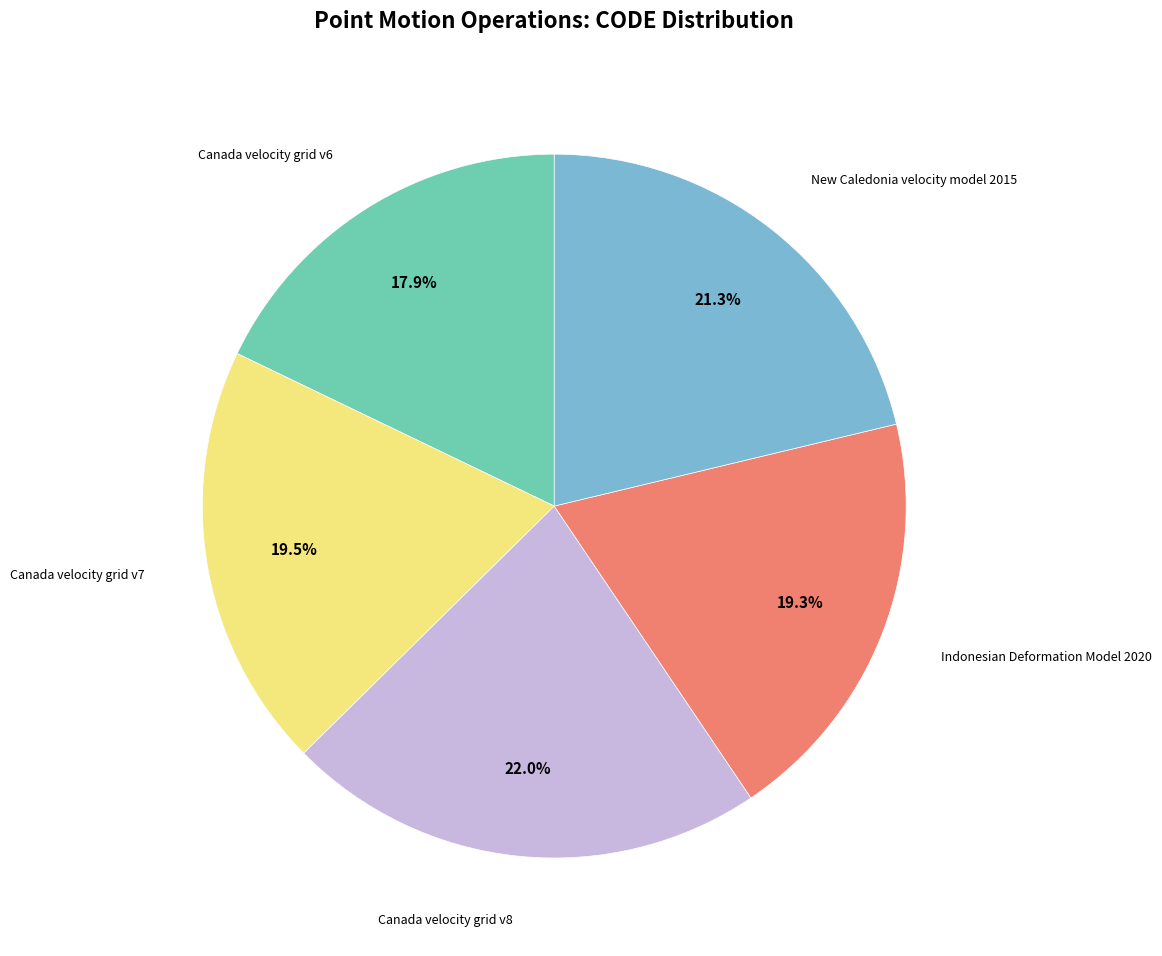

Is there any slice that represents more than half of the pie?

No